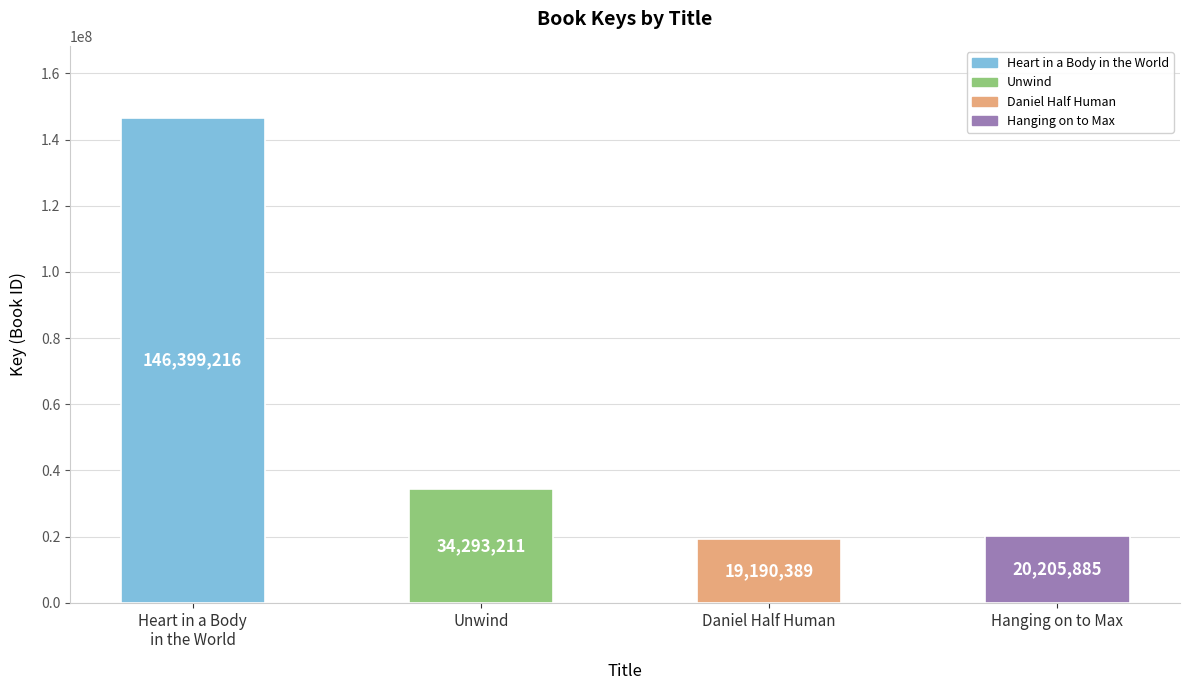

Reading left to right, list all the values displayed in this chart.

Heart in a Body
in the World=146399216	Unwind=34293211	Daniel Half Human=19190389	Hanging on to Max=20205885